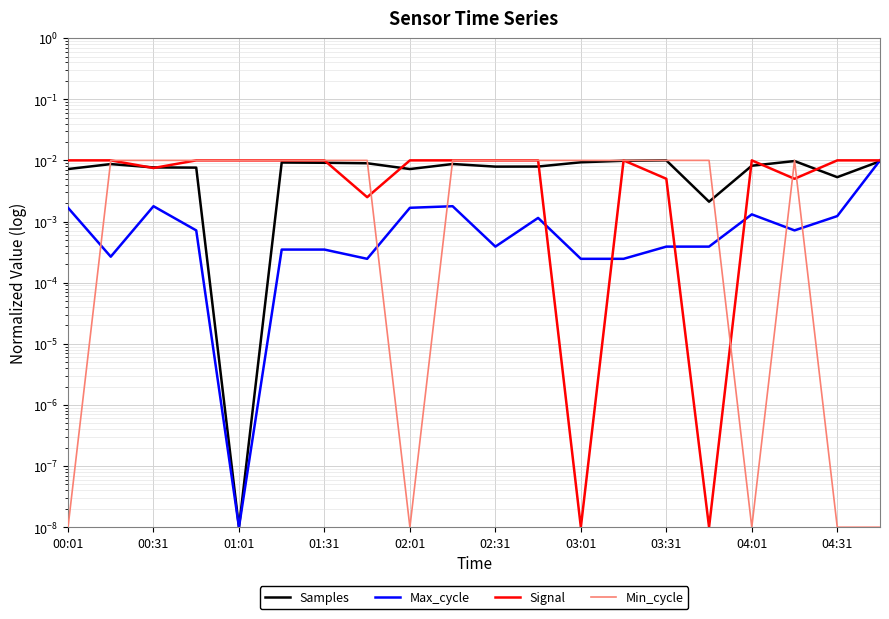

True or false: Max_cycle has more than 2 interior local peaks.

True